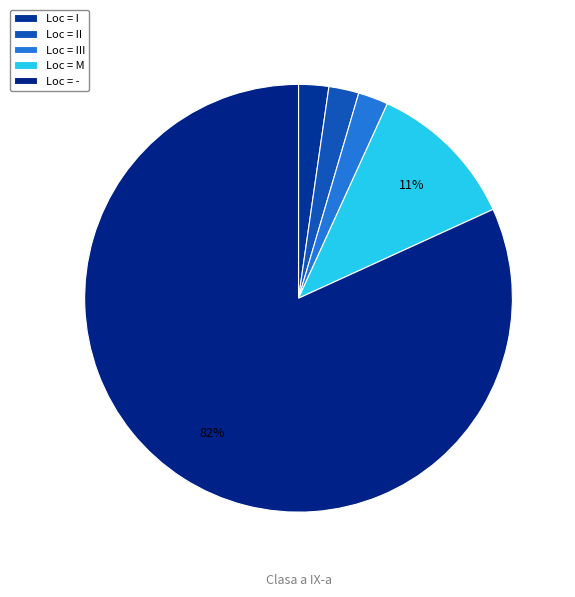

How many slices are in this pie chart?

5